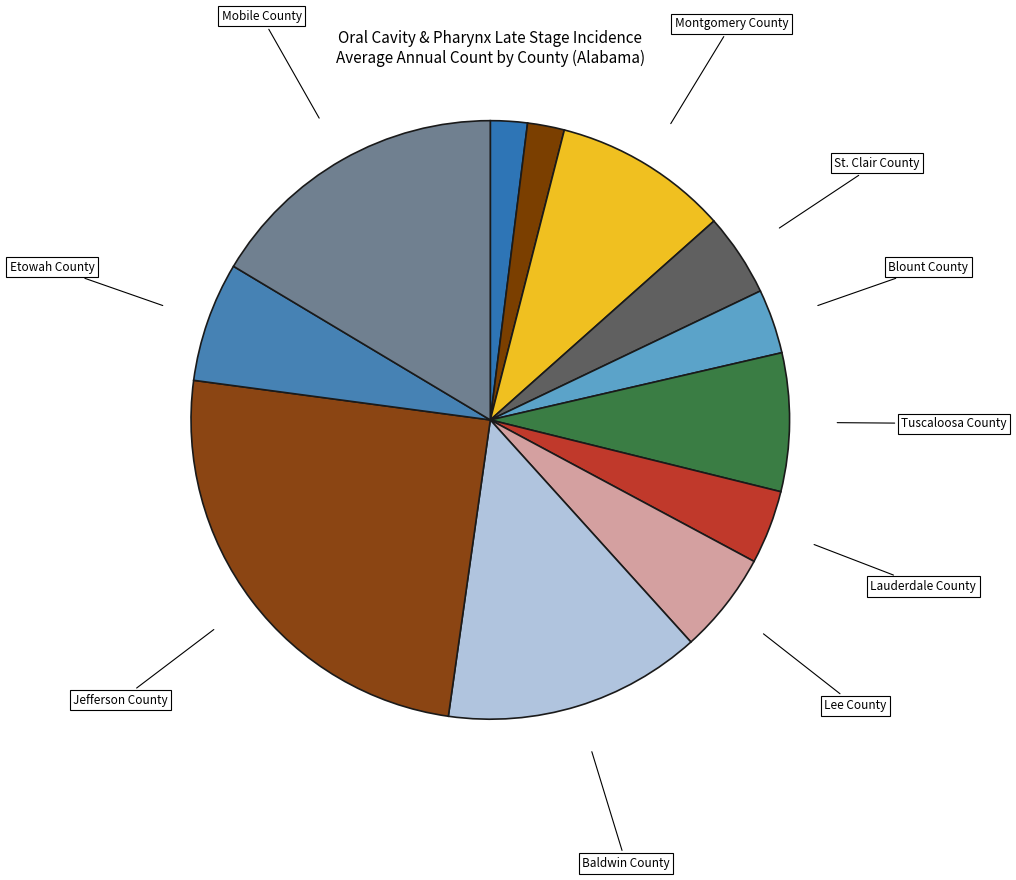

What is the largest slice in the pie chart?

Jefferson County